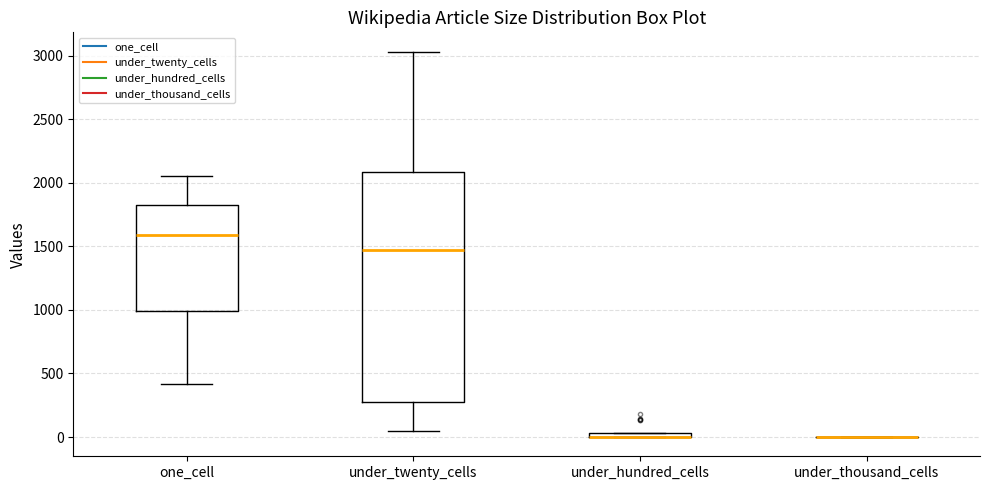

Comparing the boxes themselves (not the whiskers), which one is the tallest?

under_twenty_cells